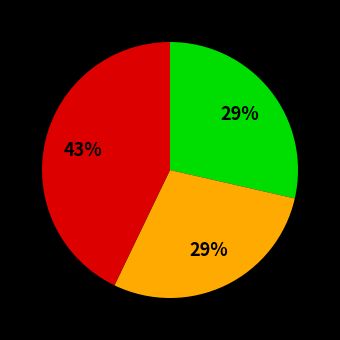

Is there any slice that represents more than half of the pie?

No